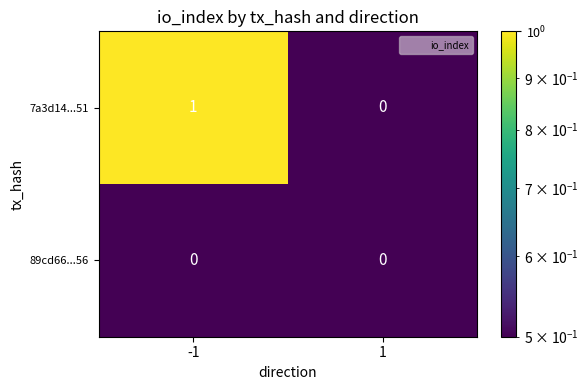

At -1, list the series in order from smallest to largest.

89cd66...56, 7a3d14...51